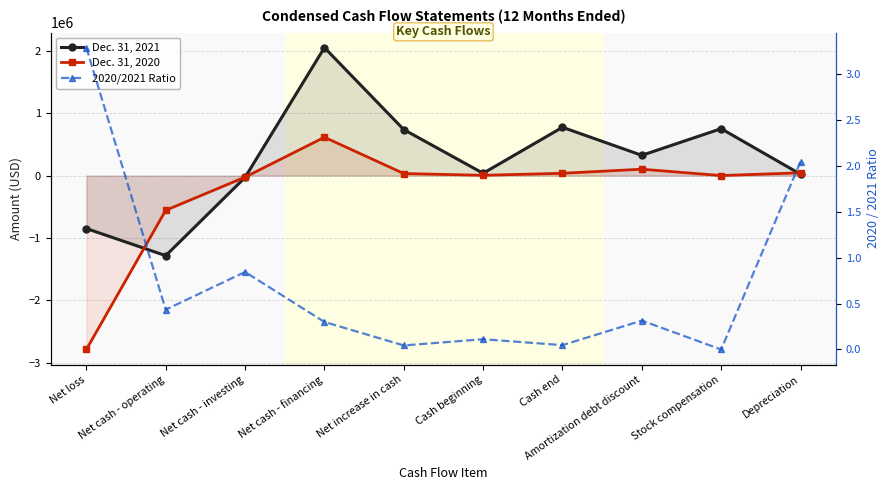

Reading left to right, extract all data points from this chart.

Dec. 31, 2021: -849039.0	-1283772.0	-29758.0	2050437.0	736907.0	36516.0	773423.0	324264.0	751457.0	21574.0
Dec. 31, 2020: -2787733.0	-556423.0	-25094.0	613950.0	32433.0	4083.0	36516.0	101899.0	0.0	44093.0
2020/2021 Ratio: 3.3	0.4	0.8	0.3	0.0	0.1	0.0	0.3	0.0	2.0